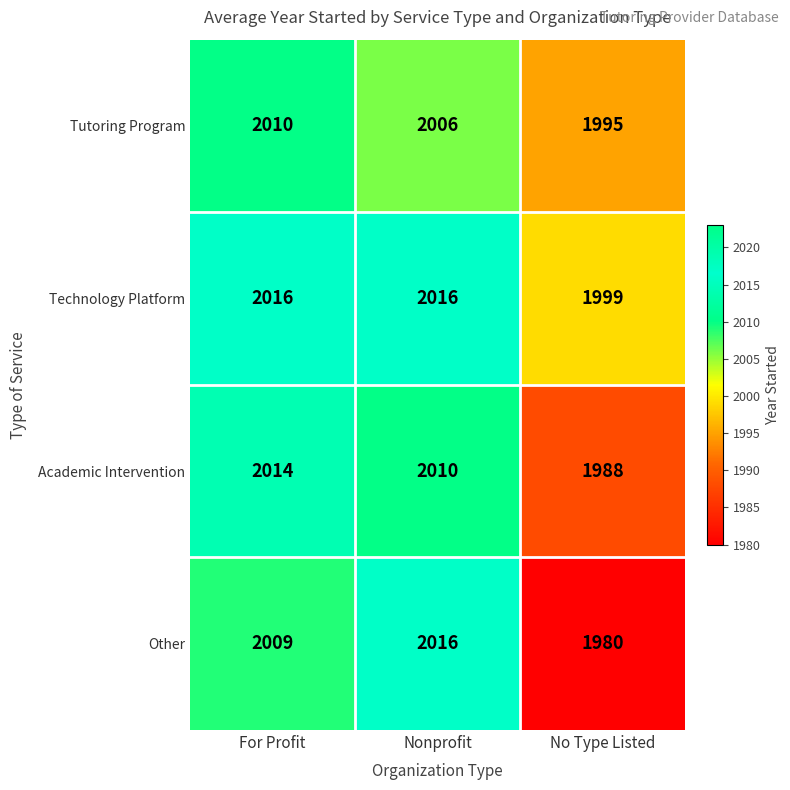

Which series has the largest range (max minus min)?

Other